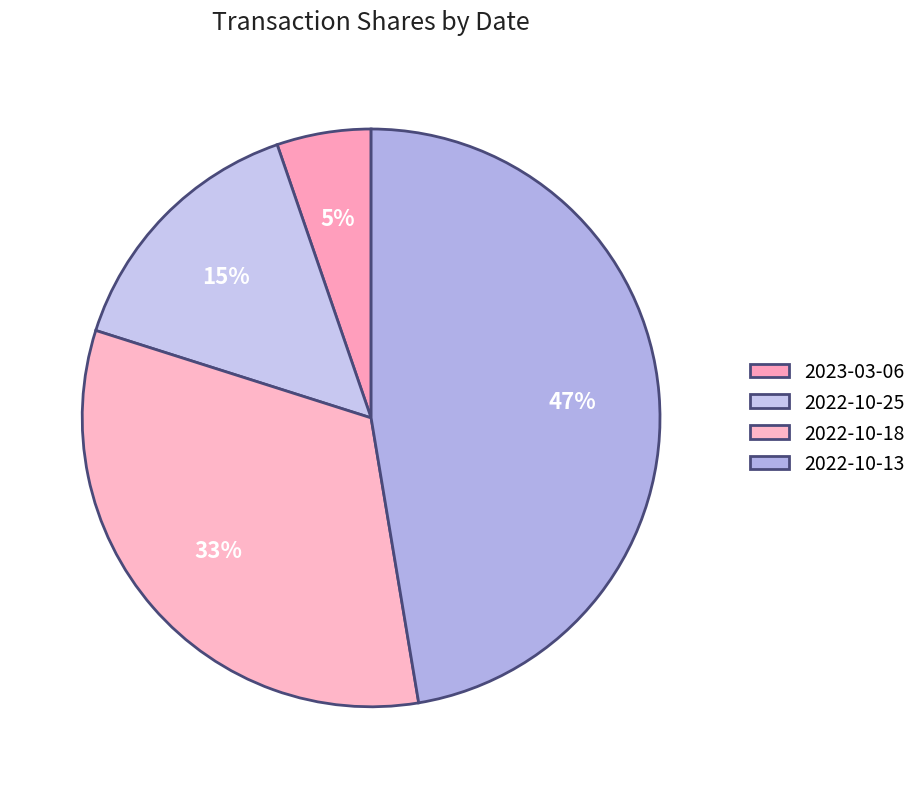

What percentage do 2022-10-13 and 2022-10-18 together represent?

79.9%